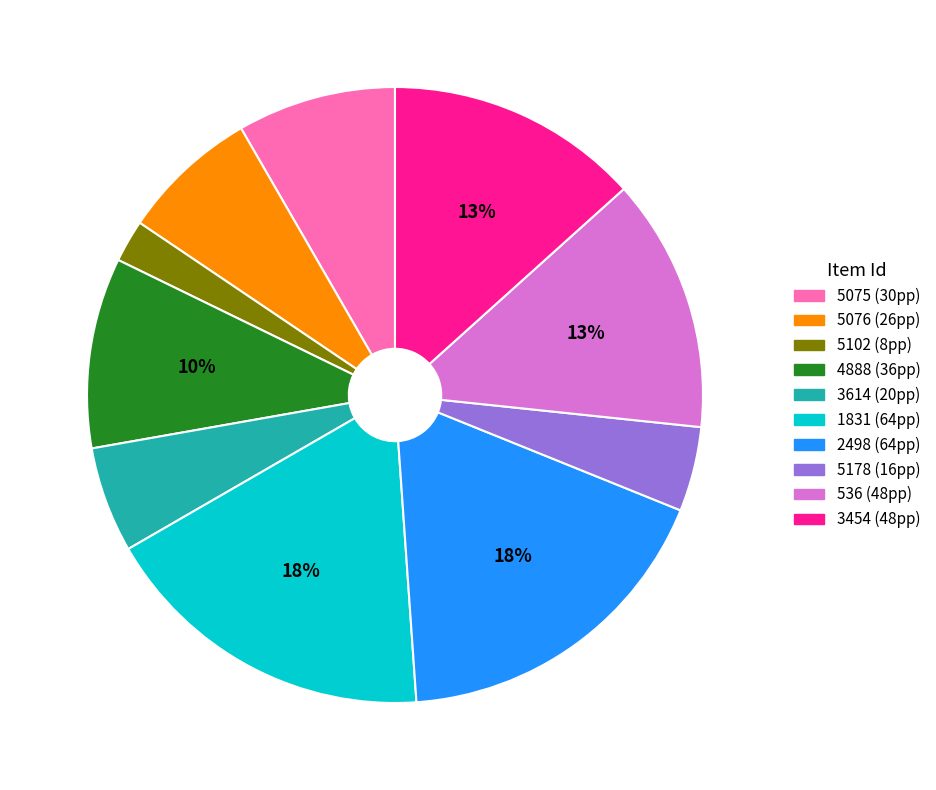

What is the smallest slice in the pie chart?

5102